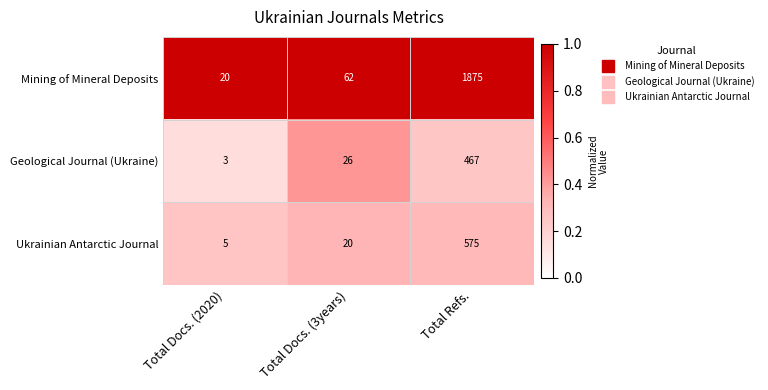

Rank the series at Total Docs. (2020) from highest to lowest value.

Mining of Mineral Deposits, Ukrainian Antarctic Journal, Geological Journal (Ukraine)